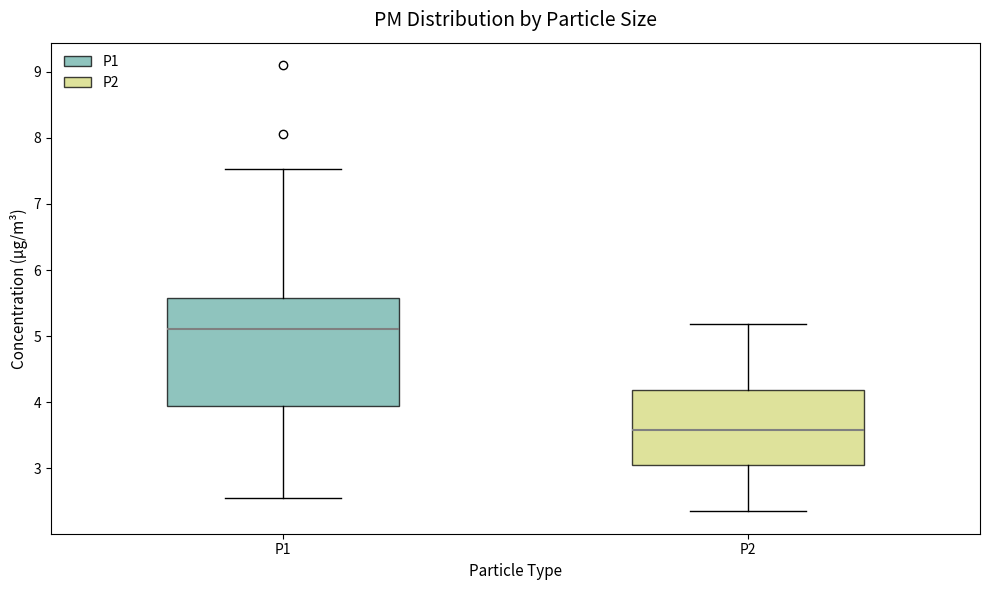

Reading left to right, read every box against the y-axis: the position of its median line, the range the box covers, and the ends of its whiskers. The values are not printed on the chart, so give them approximately, as read against the axis.

P1: median 5.1, box 3.9 to 5.6, whiskers 2.6 to 7.5
P2: median 3.6, box 3.1 to 4.2, whiskers 2.4 to 5.2